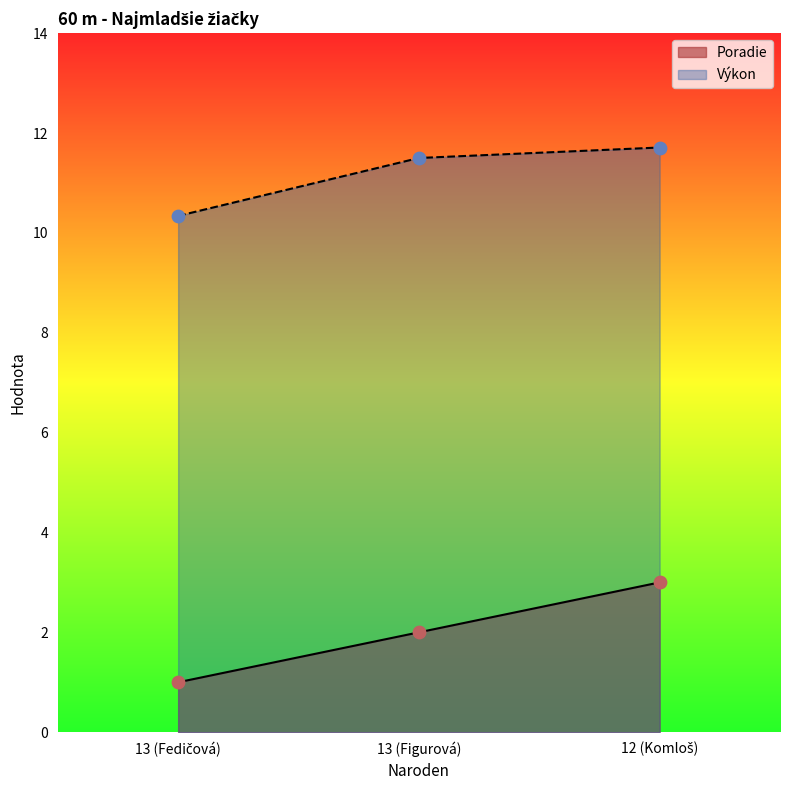

Which series has the largest Y range (max minus min)?

Poradie